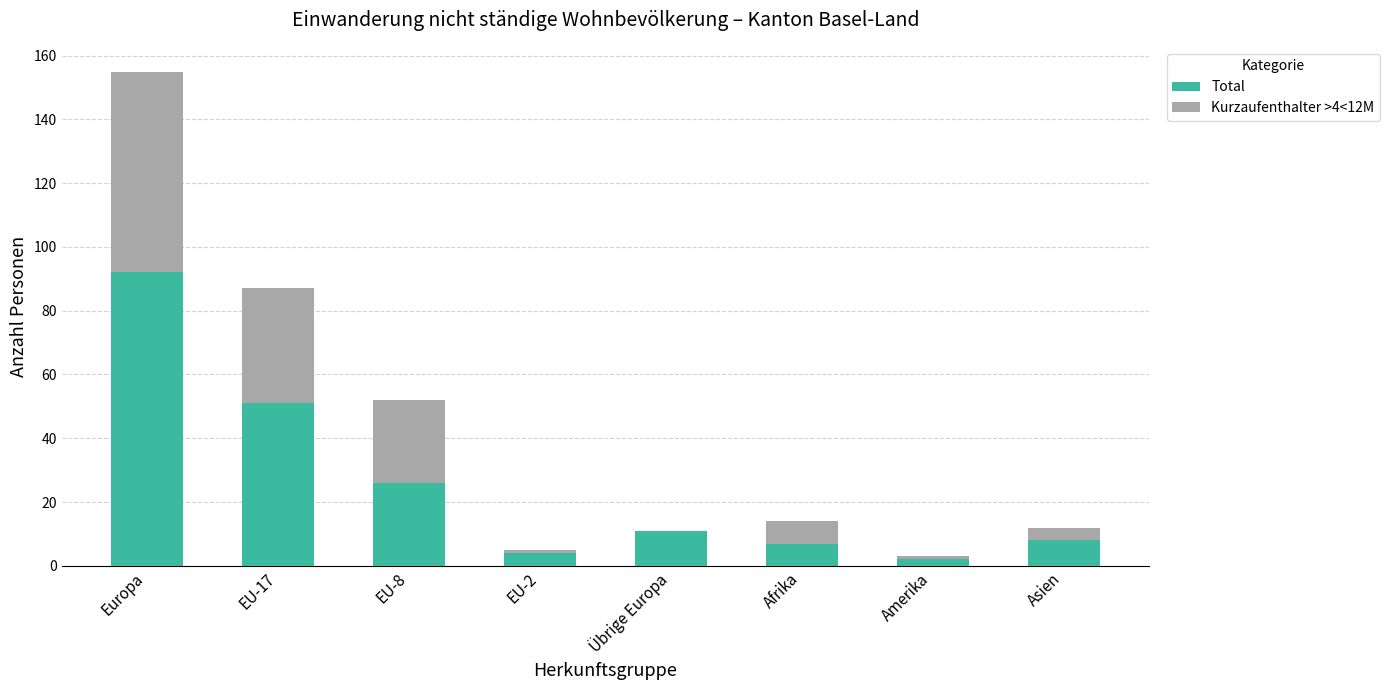

True or false: Total has a value of 11 at Übrige Europa.

True